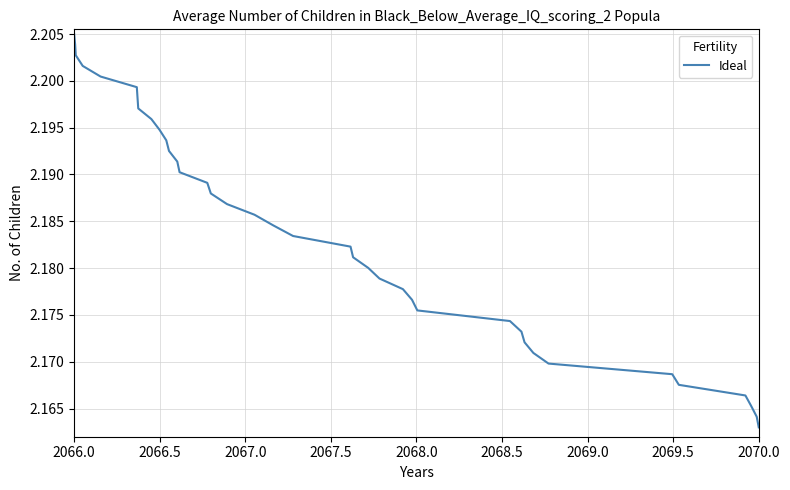

True or false: there are more than 0 points higher than both neighbors.

False